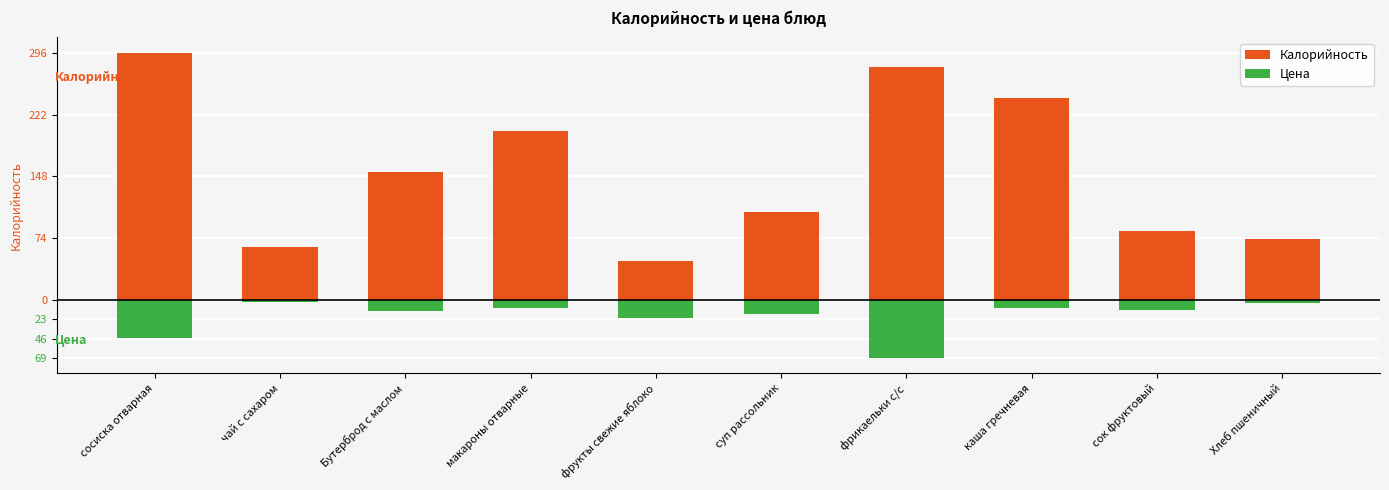

Count the number of categories in the chart.

10